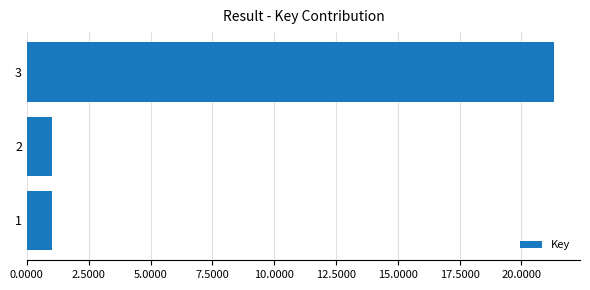

Does the chart contain any negative values?

No